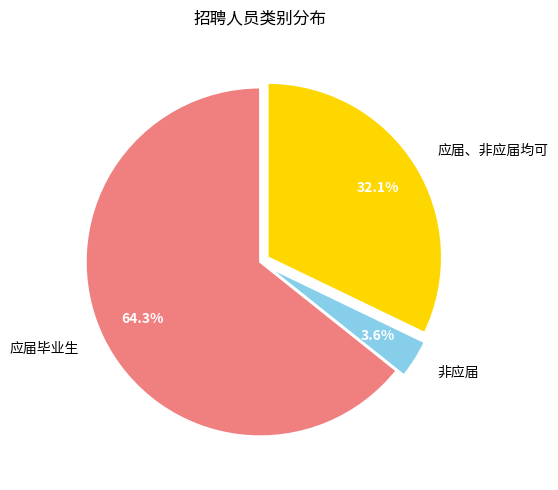

Is there a majority slice in this chart?

Yes